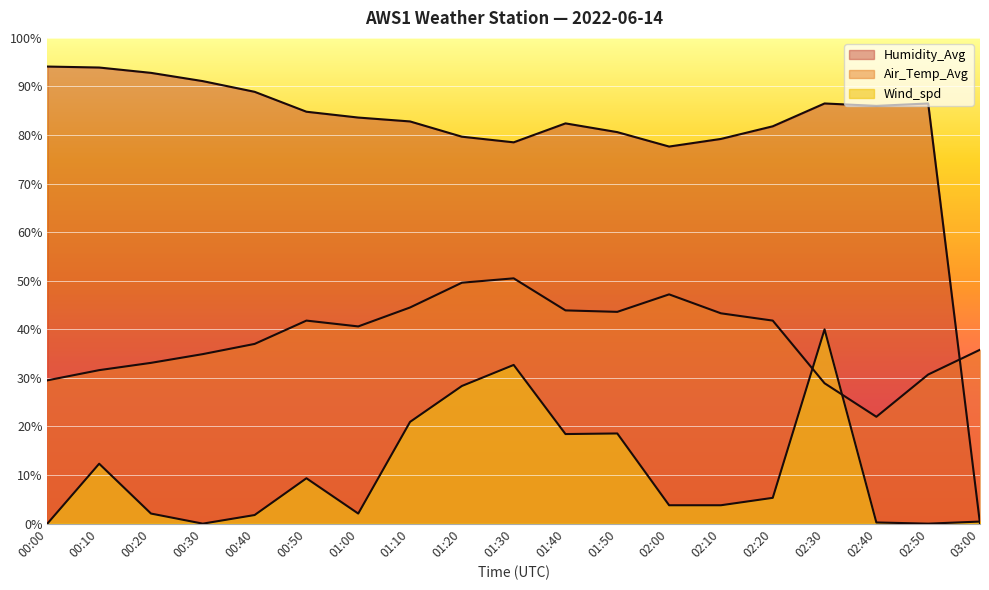

What is the sum of all Air_Temp_Avg values?

730.3